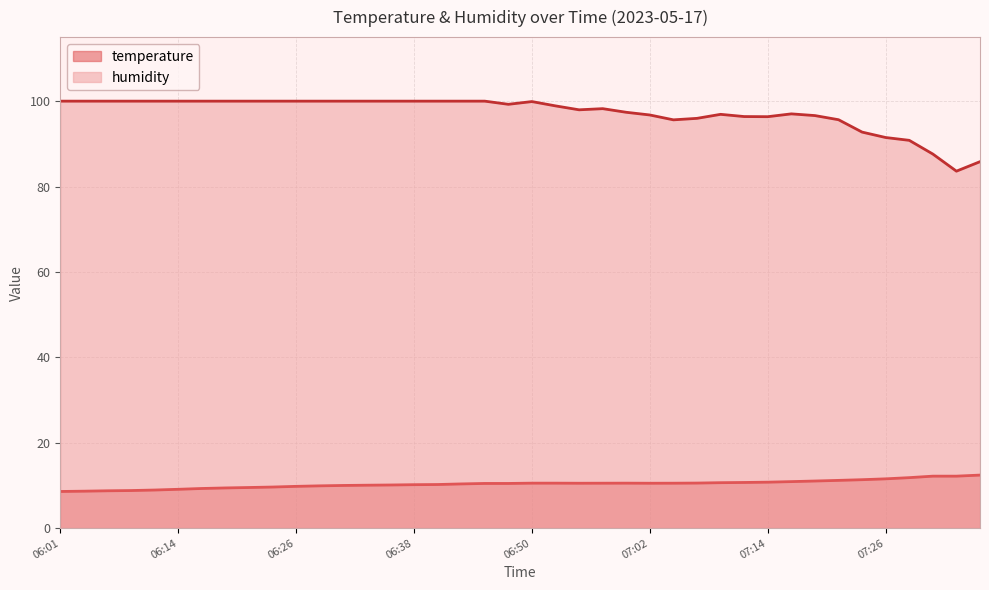

Which series has the largest total across all categories?

humidity